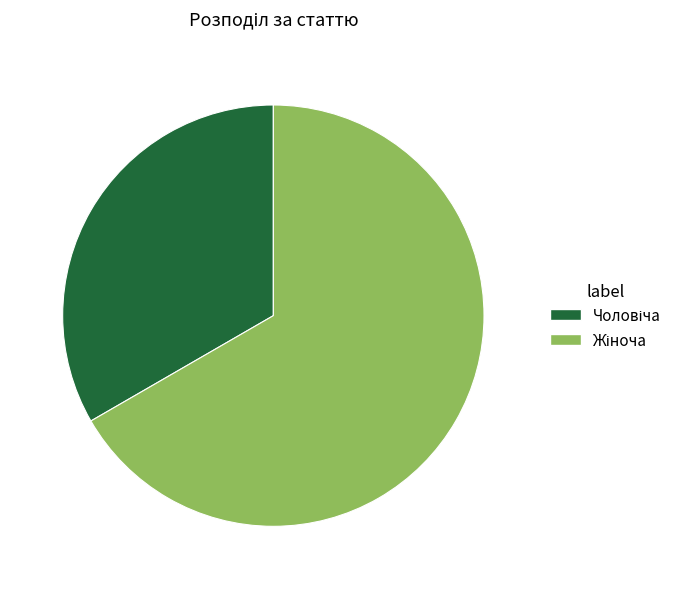

Is there any slice that represents more than half of the pie?

Yes